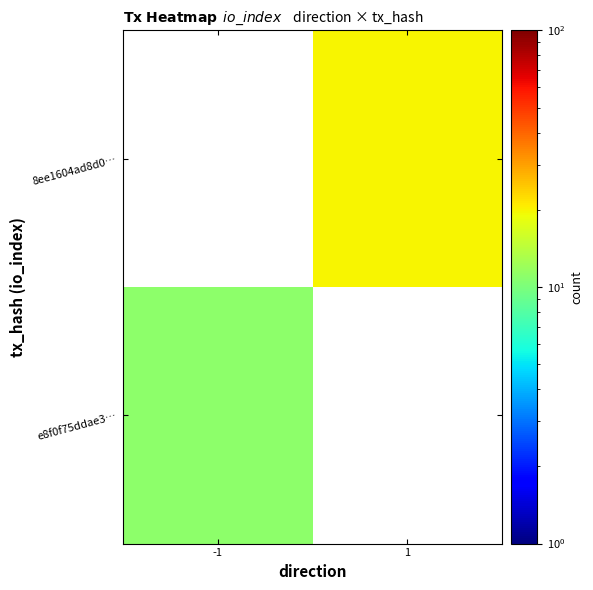

How many values in e8f0f75ddae3… are above zero?

1